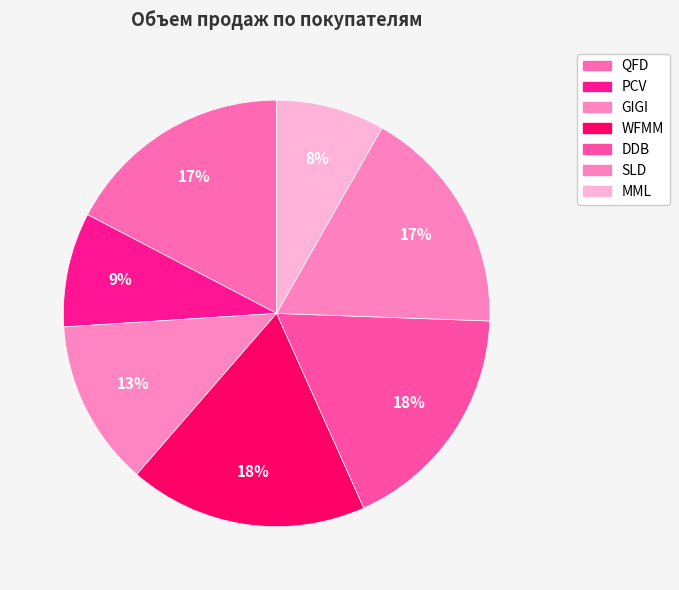

Count the number of slices in the pie.

7